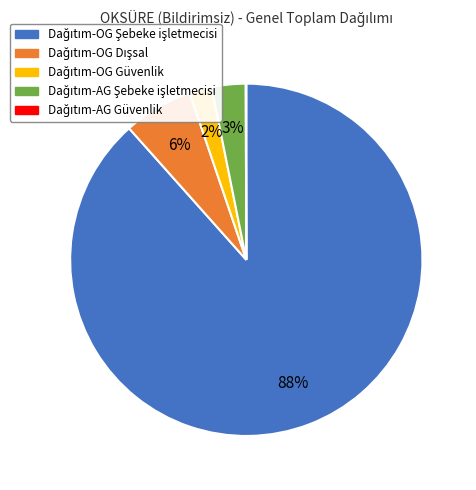

Is there a majority slice in this chart?

Yes